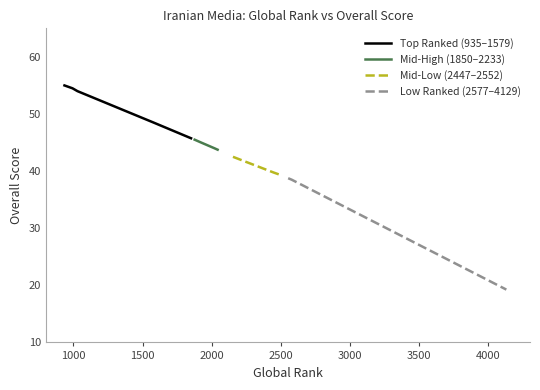

What is the maximum value for Top Ranked (935–1579)?

55.0